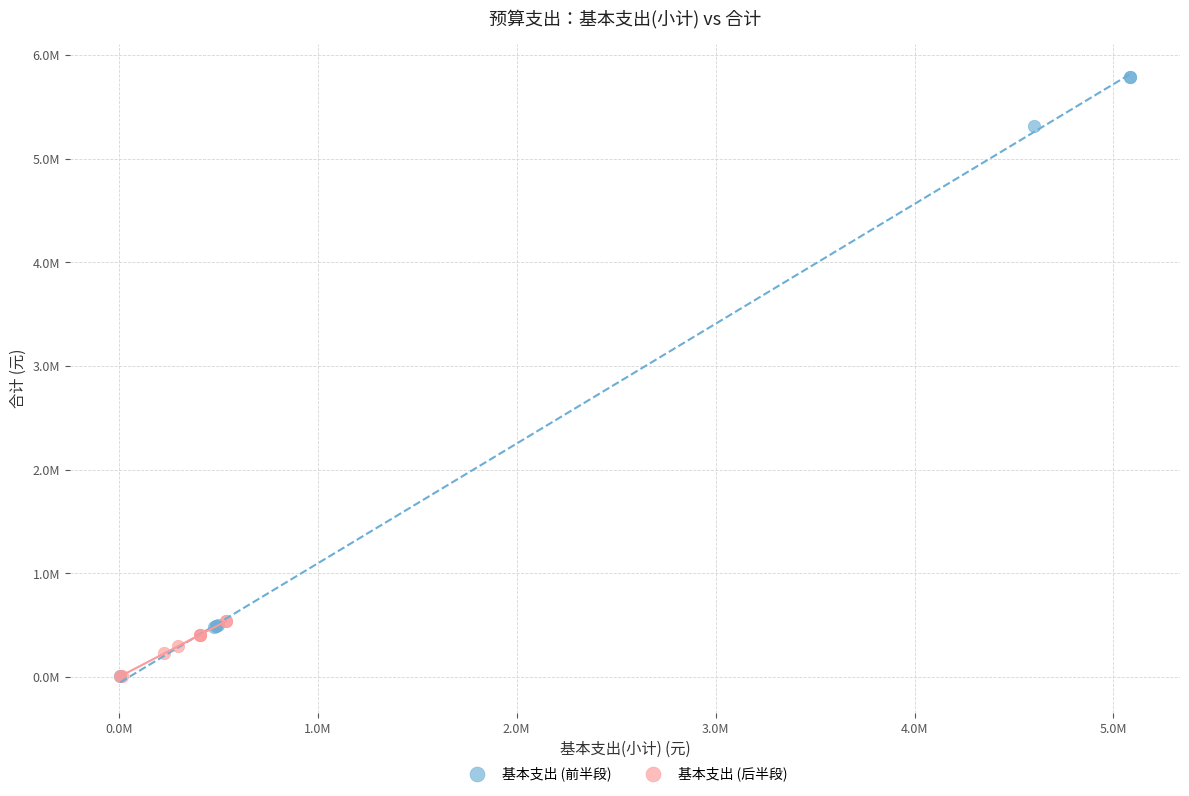

What are all the series names shown in the legend?

基本支出 (前半段), 基本支出 (后半段)